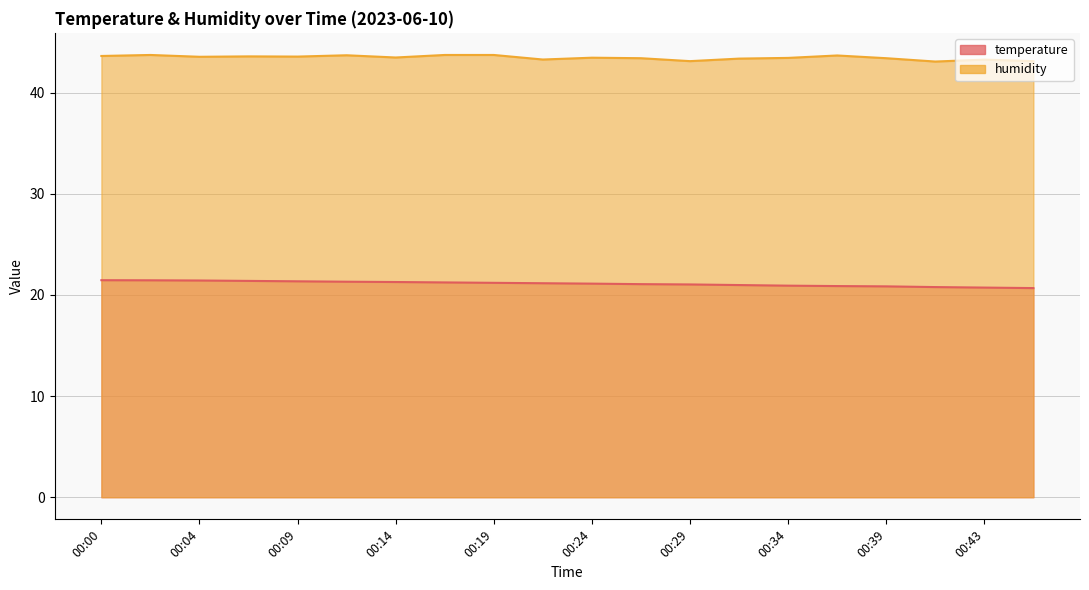

In humidity, how many points are lower than both neighbors (excluding endpoints)?

6